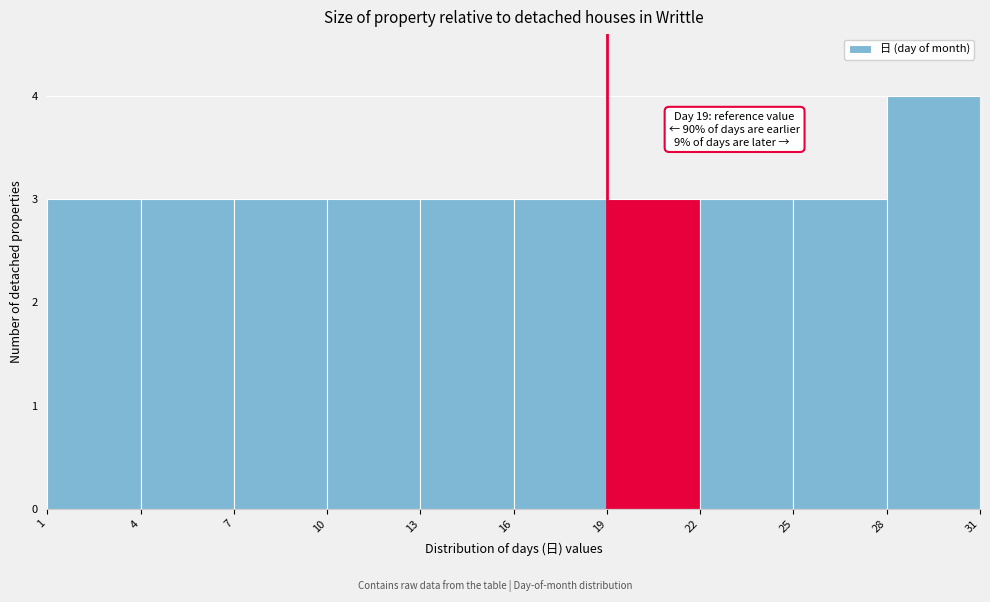

Which range on the x-axis has the tallest bar?

28 to 31